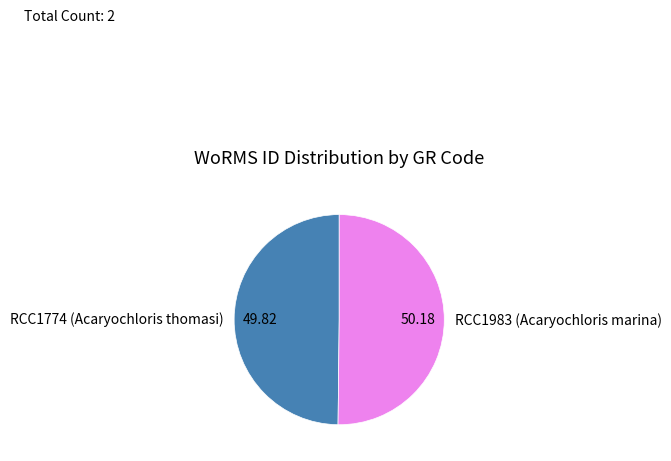

Approximately how many times larger is the value at RCC1983 (Acaryochloris marina) compared to RCC1774 (Acaryochloris thomasi)?

1.0